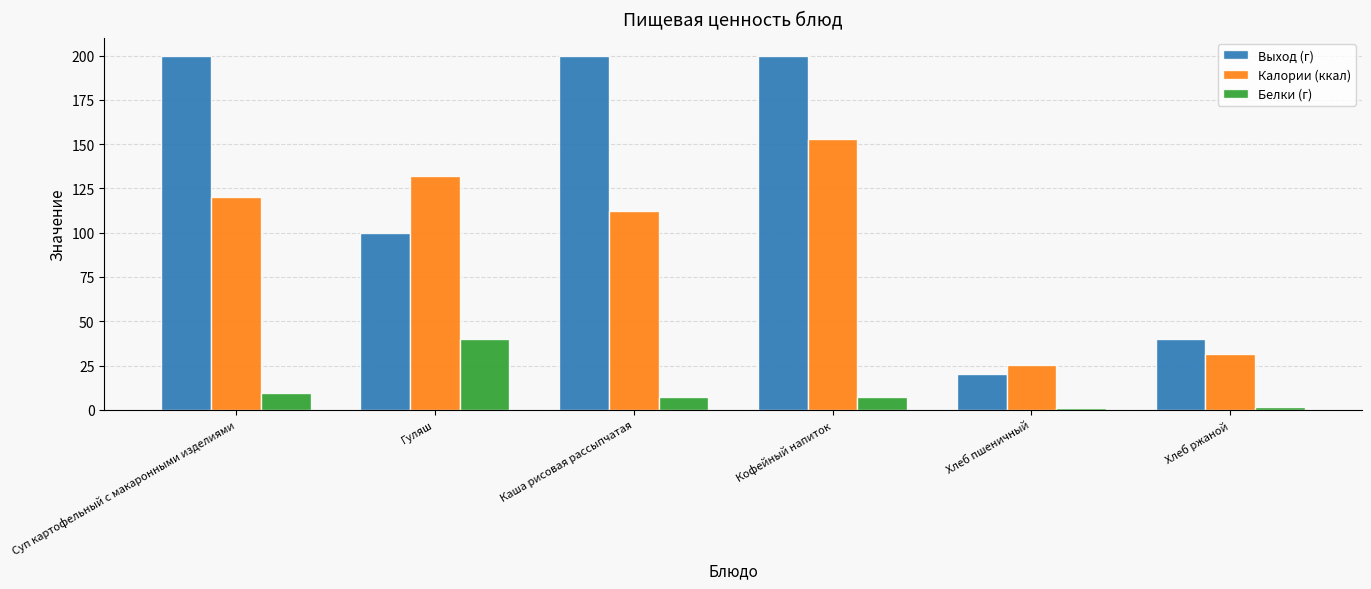

Is the value of Выход (г) at Хлеб пшеничный greater than the value of Белки (г) at Кофейный напиток?

Yes